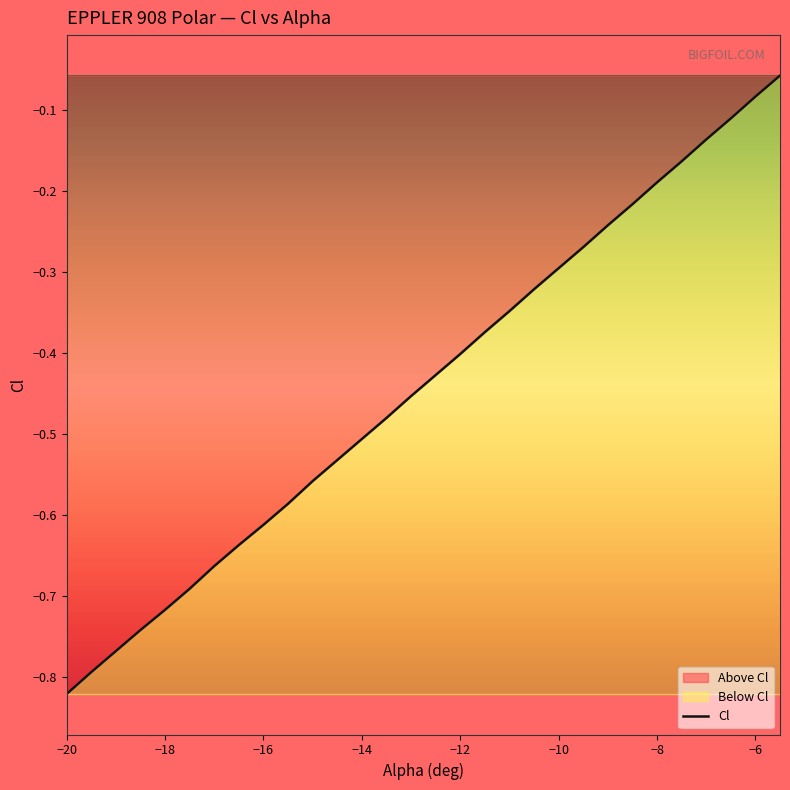

Which category has the lowest value across all series?

−20